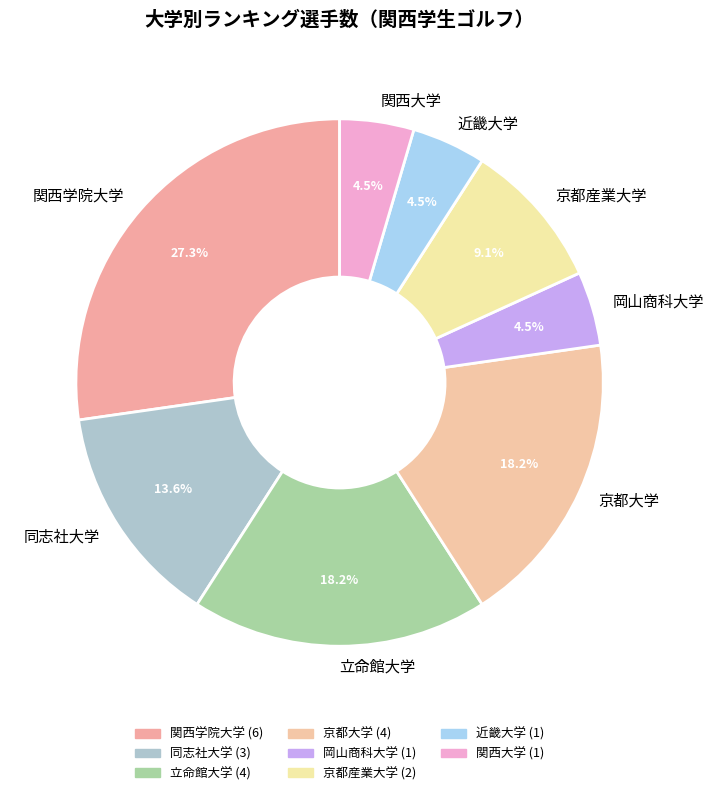

Is it true that 立命館大学 is 24% of the pie?

False